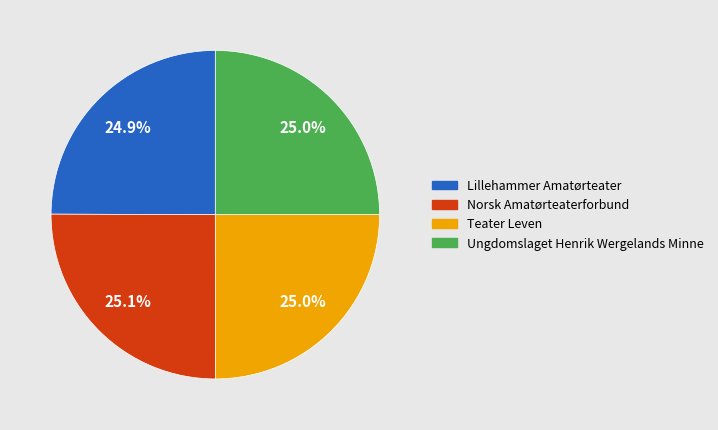

To the nearest percent, what portion does Norsk Amatørteaterforbund represent?

25%